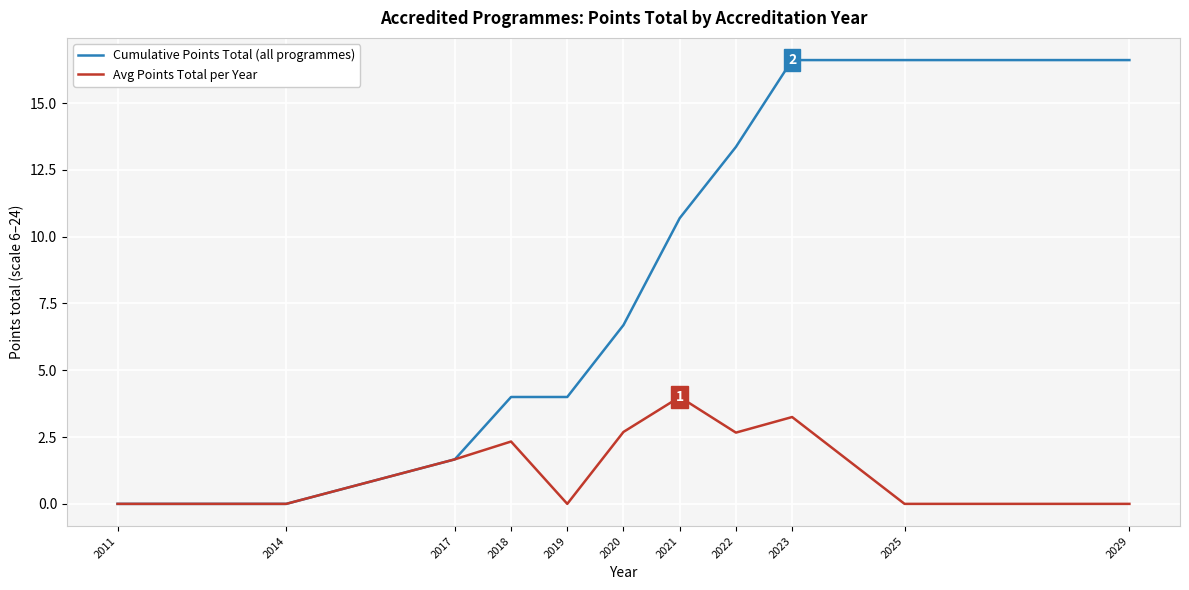

At which label does Cumulative Points Total (all programmes) first exceed 6?

2020